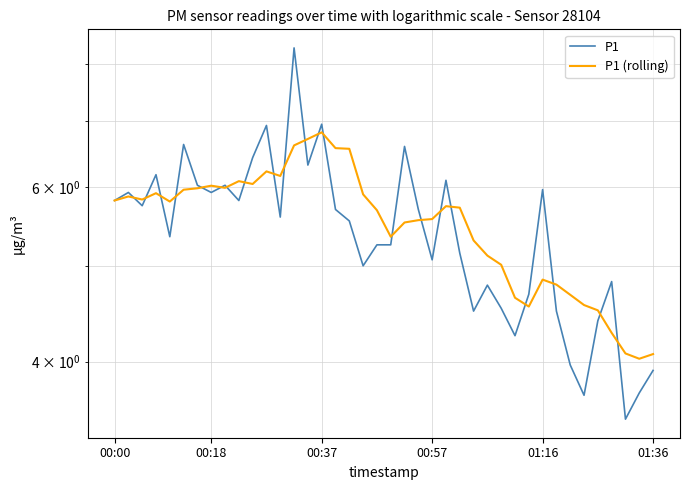

In P1, how many points are higher than both neighbors (excluding endpoints)?

12